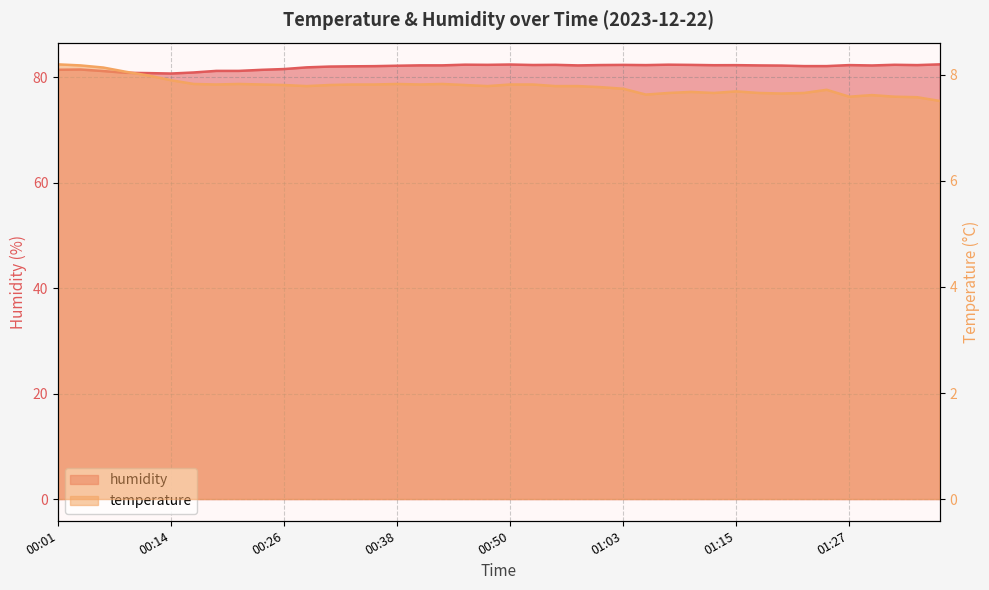

Between 00:48 and 01:32, which series saw the biggest shift?

temperature